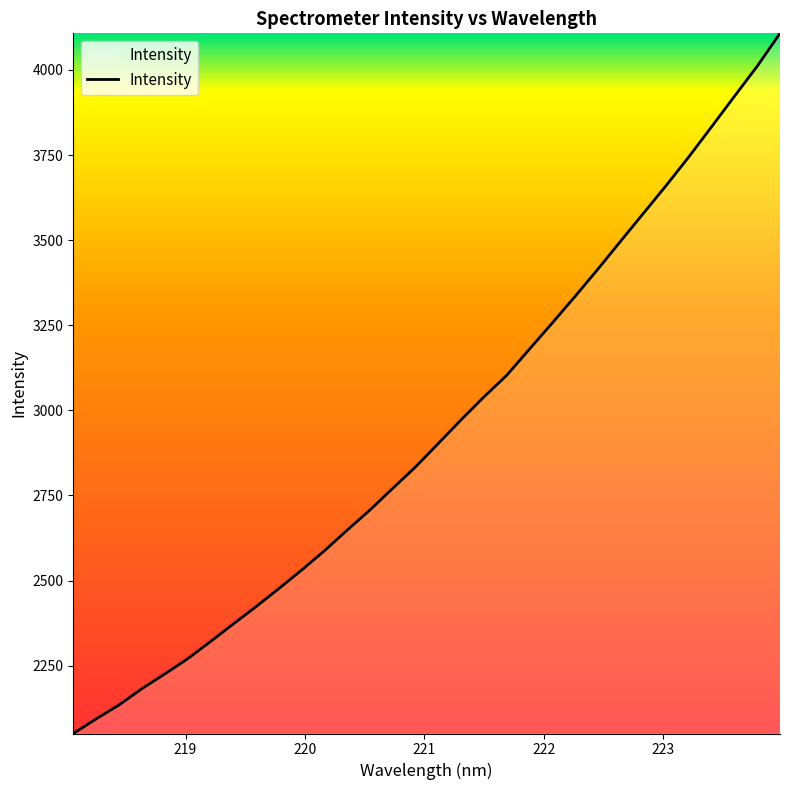

What is the greatest value displayed?

4107.6